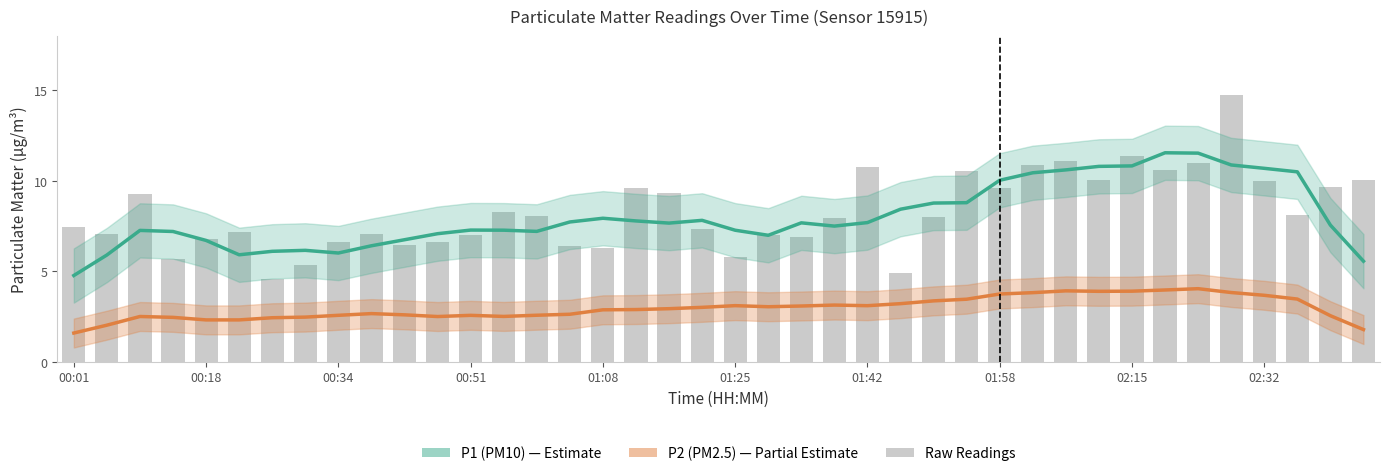

How many groups of bars are there?

40